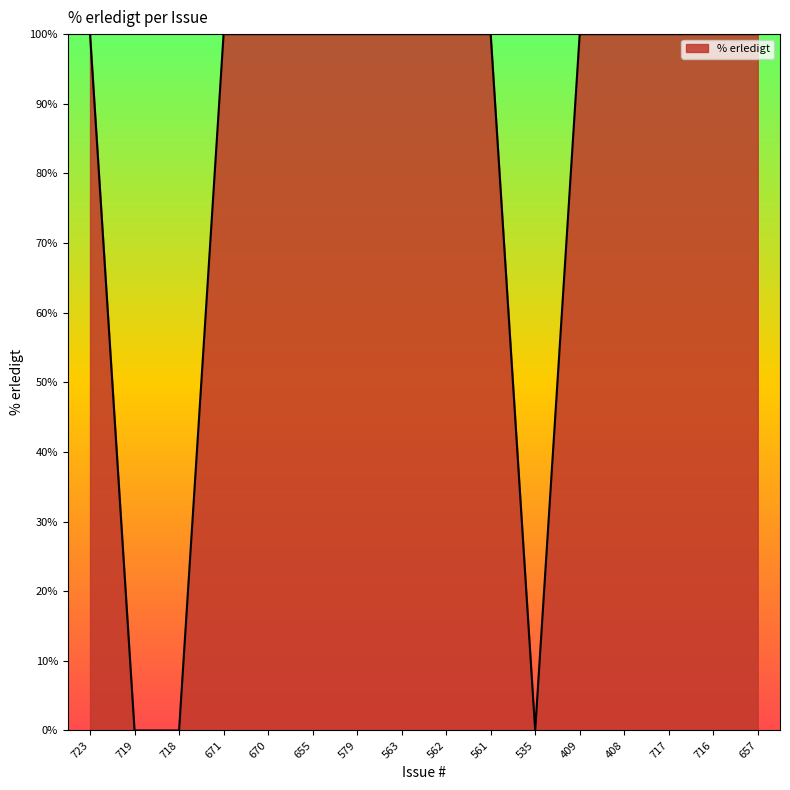

What is the difference between the maximum and minimum values?

100